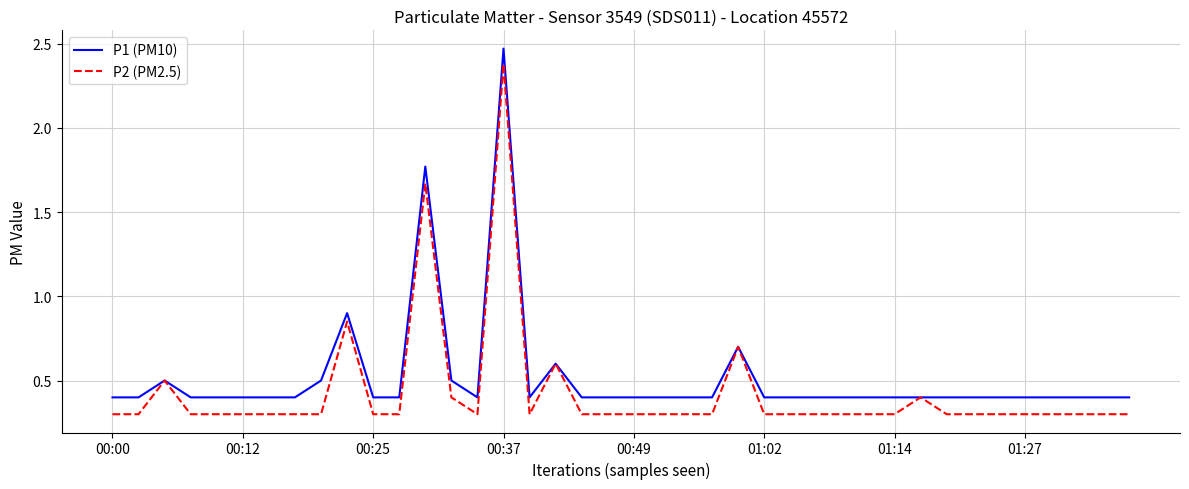

What is the smallest value displayed?

0.3